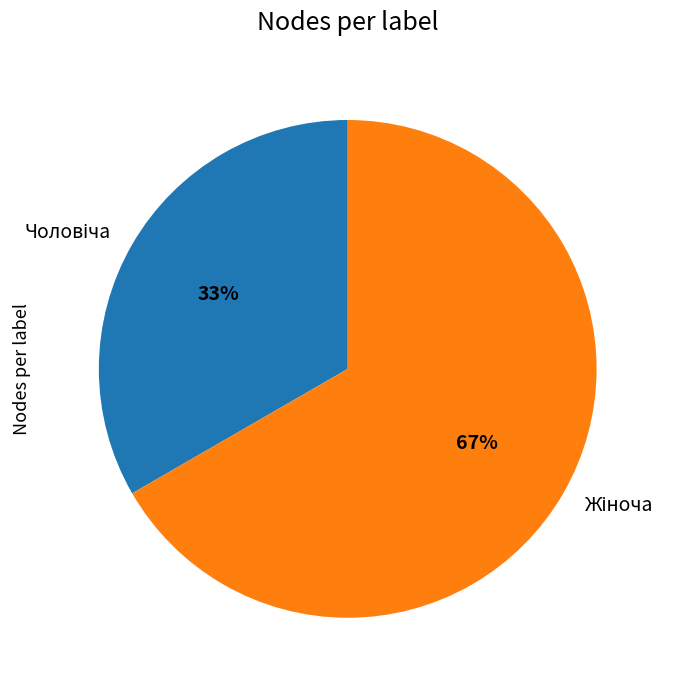

Does any single category account for the majority?

Yes